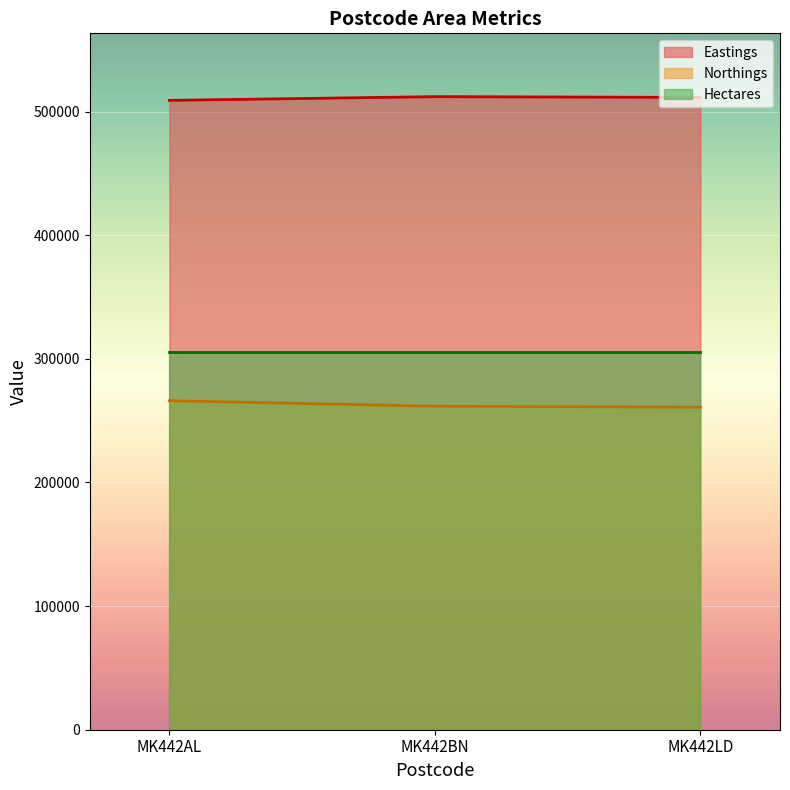

What is the lowest value of the Eastings series?

509103.0